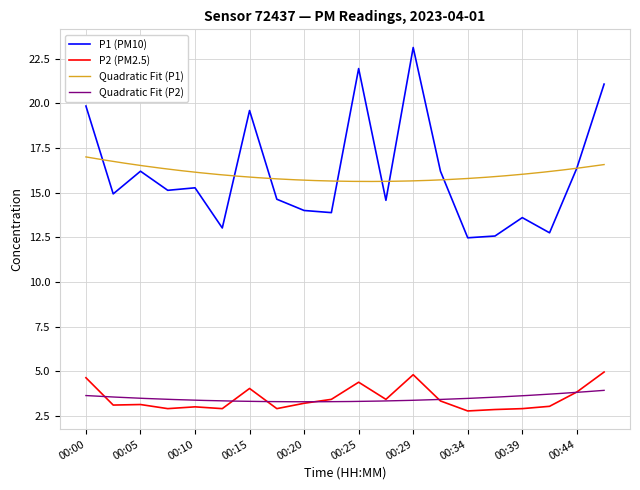

In P2, how many points are lower than both neighbors (excluding endpoints)?

6